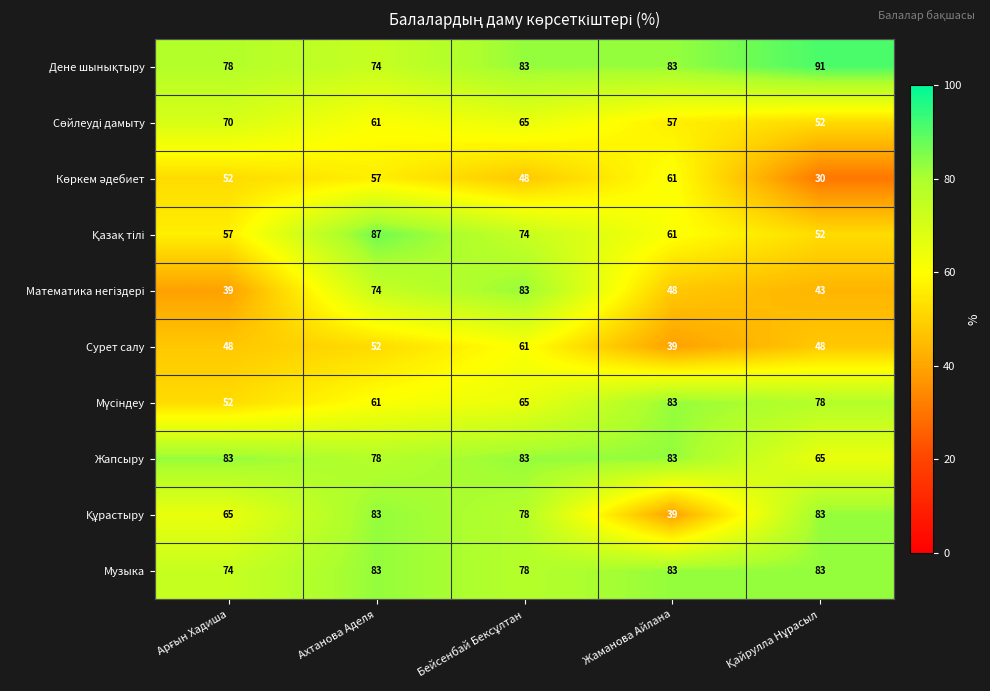

What is the total value across all series at Жаманова Айлана?

637